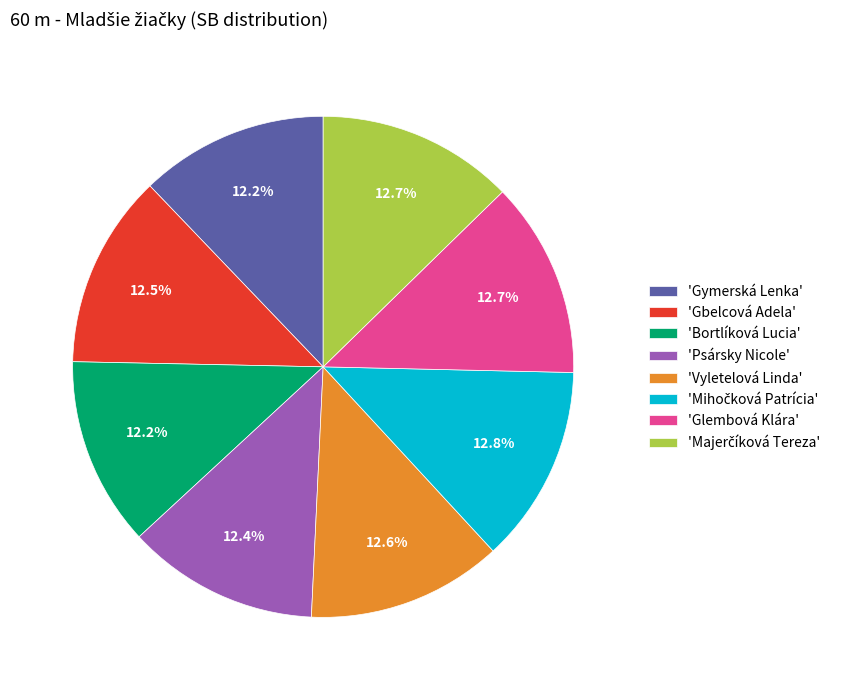

How much of the chart is everything except 'Gbelcová Adela'?

87.5%